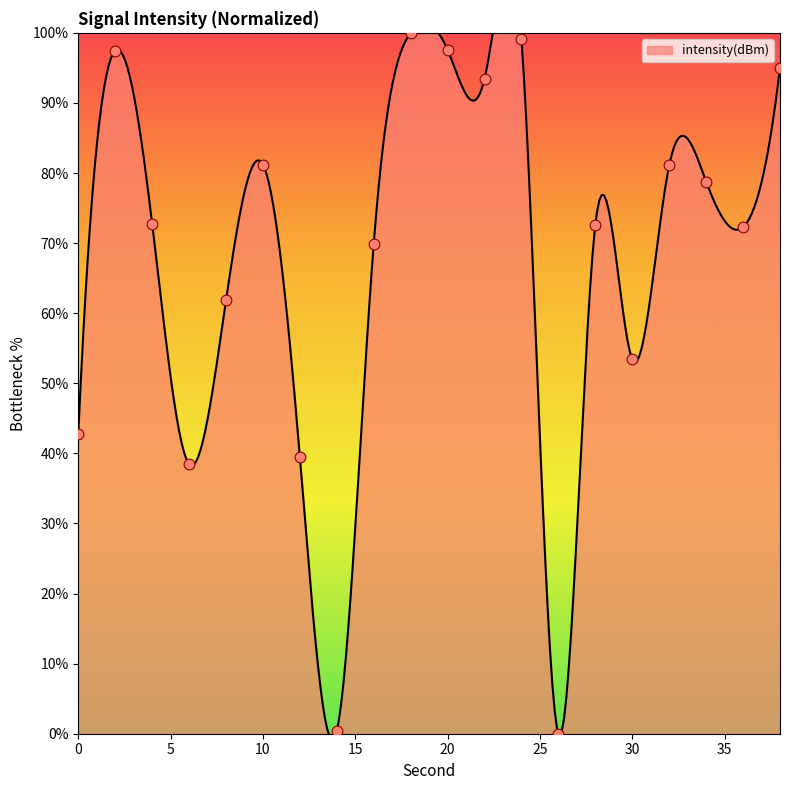

What is the change in value from 32 to 38?

+14.0